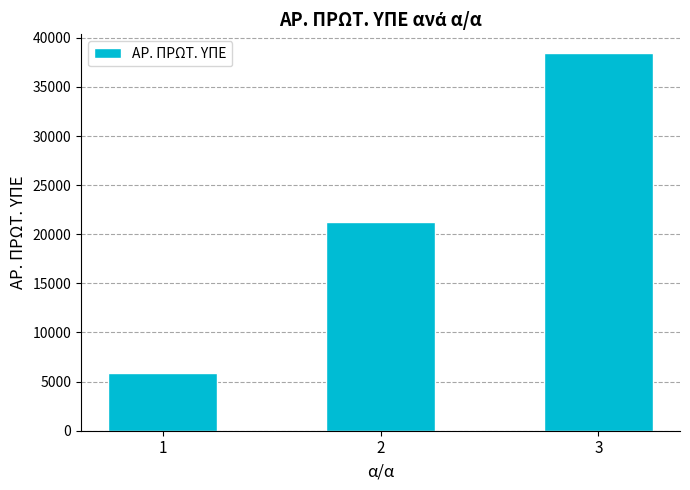

Between 3 and 1, which is larger?

3